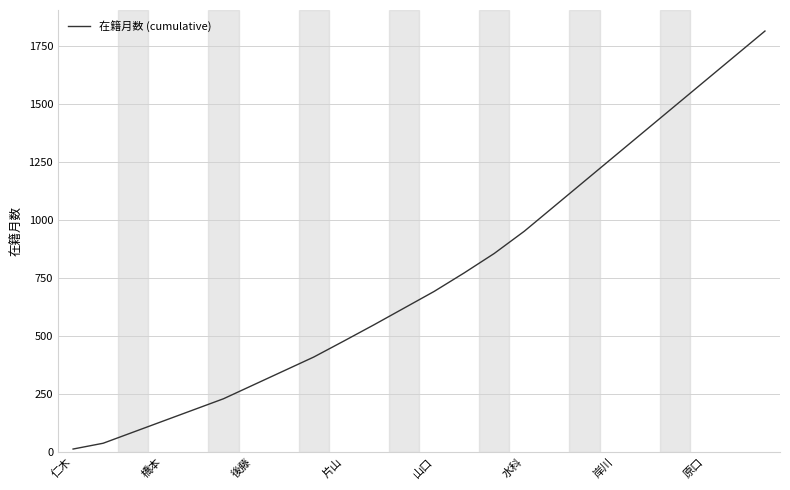

What is the greatest value displayed?

1816